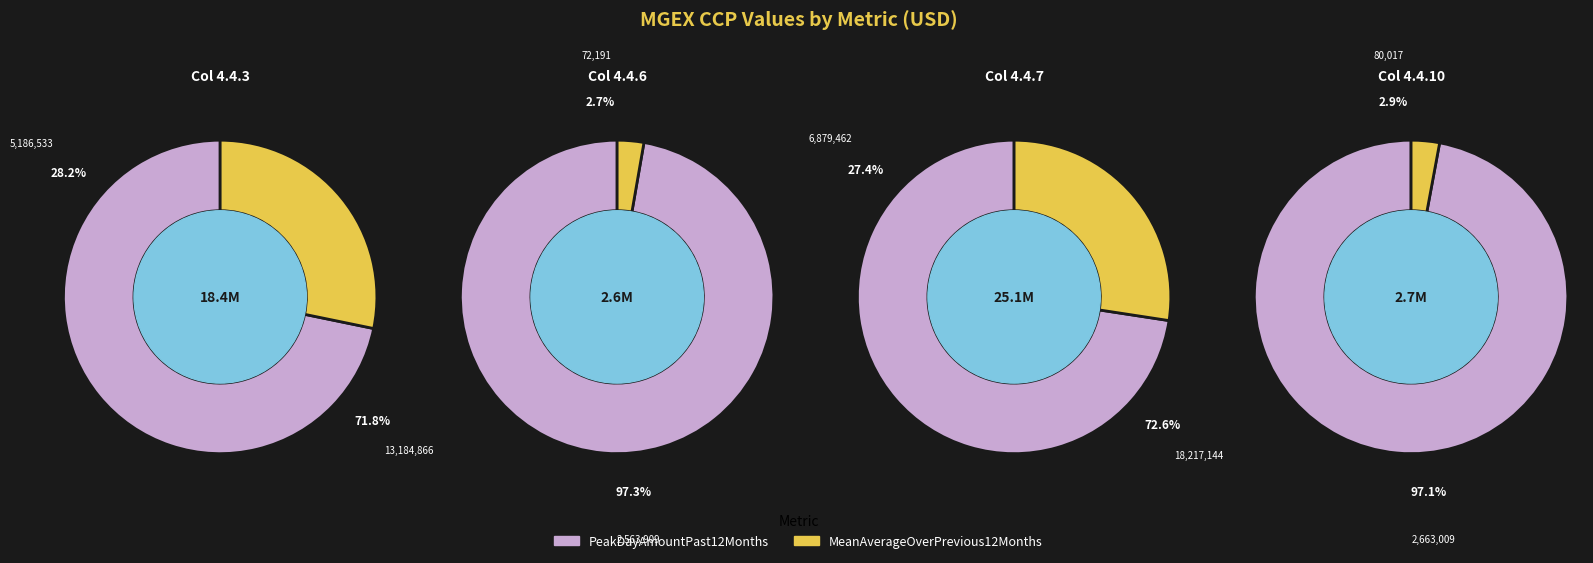

To the nearest percent, what portion does MeanAverageOverPrevious12Months represent?

27%